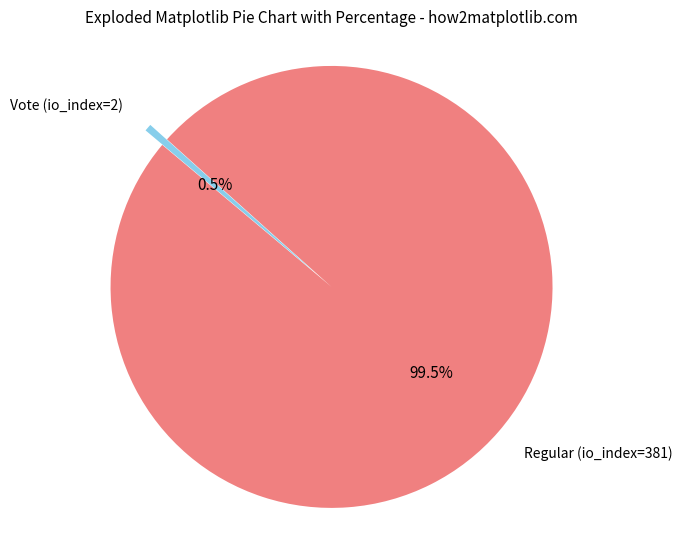

To the nearest percent, what is the difference between the largest and smallest slice percentages?

99%